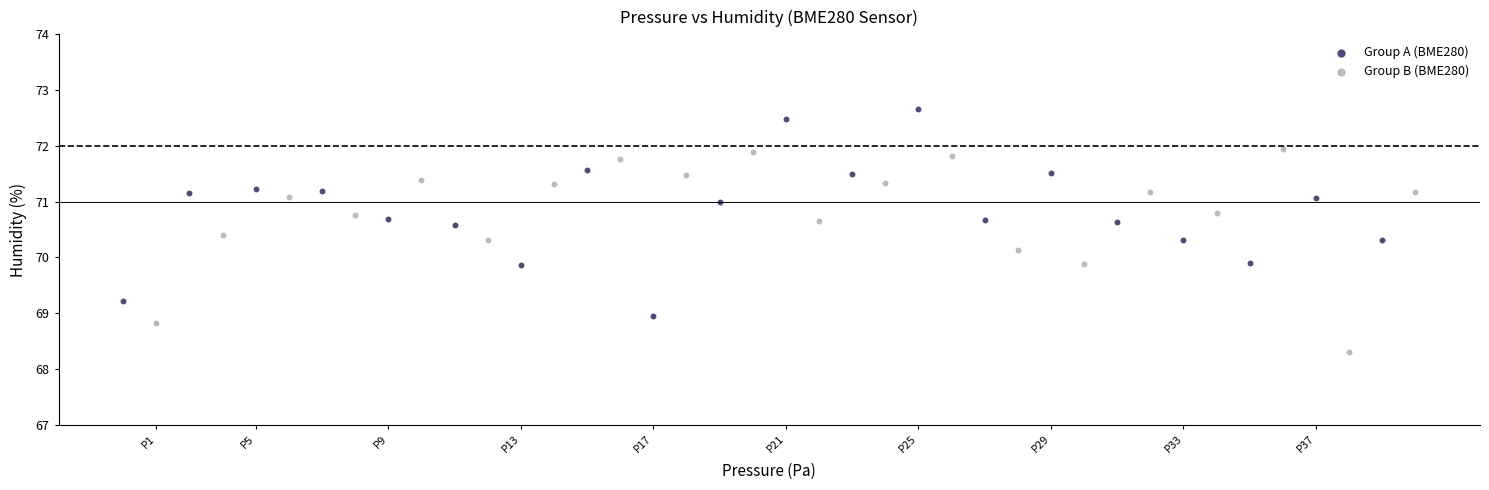

Which series reaches the minimum Y coordinate?

Group B (BME280)